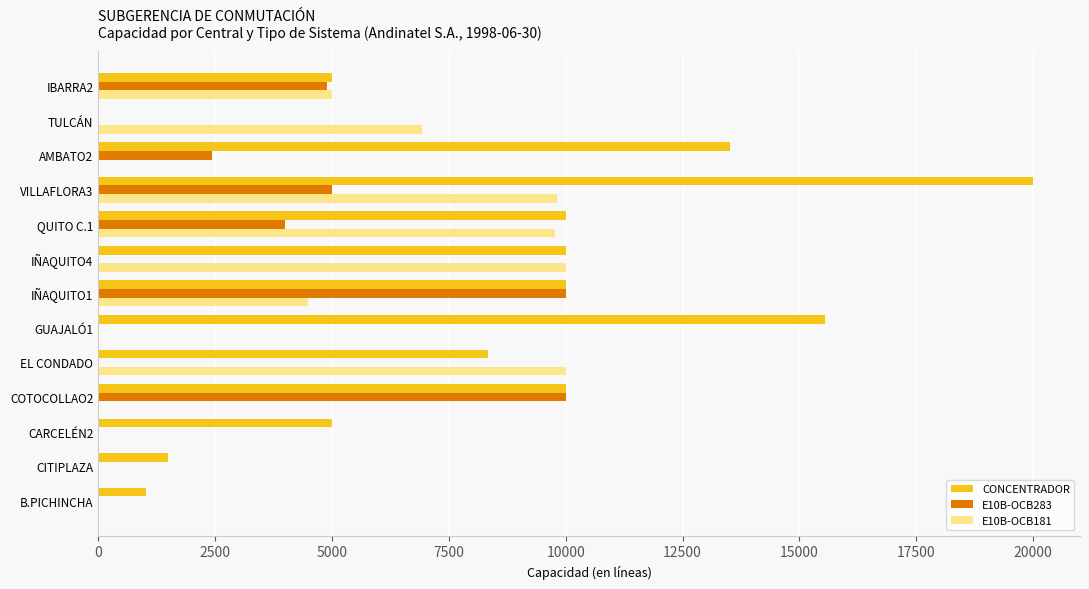

What is the sum of all CONCENTRADOR values?

109896